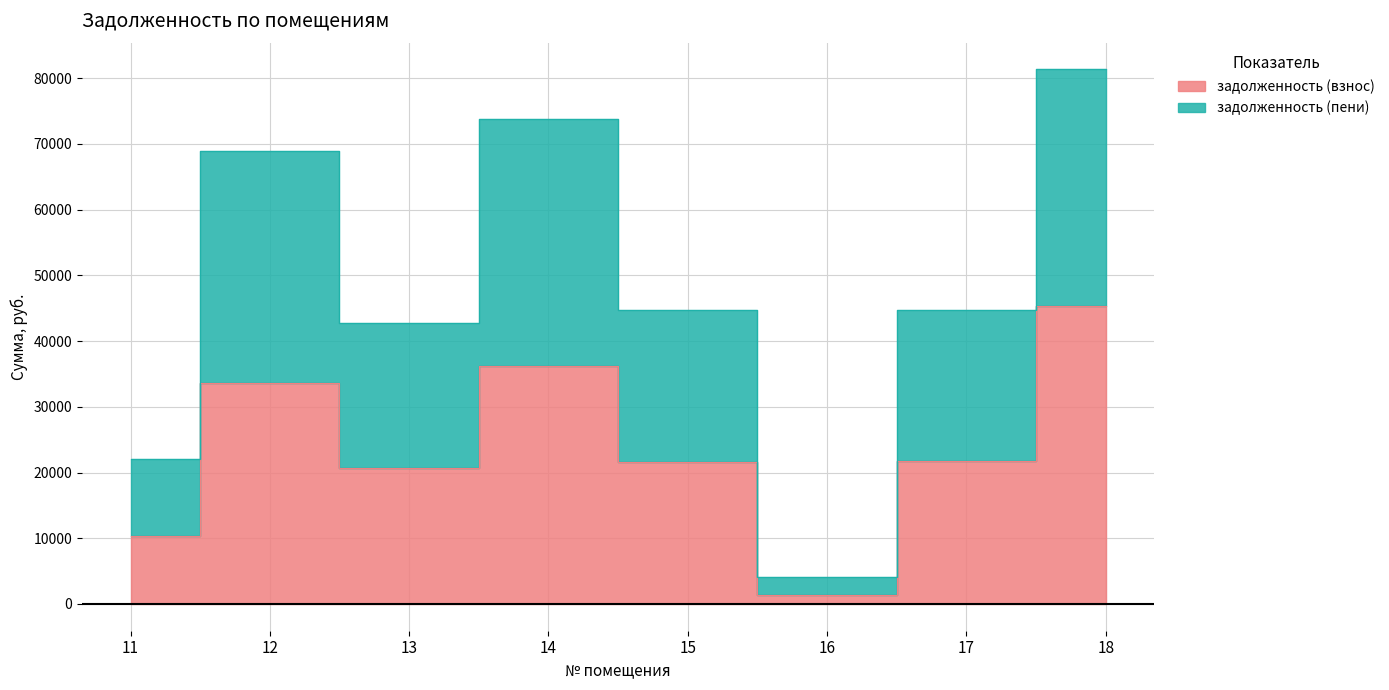

Reading left to right, what are all the values shown in this chart?

задолженность (взнос): 10341.2	33549.1	20679.9	36197.3	21649.4	1315.6	21684.4	45262.1
задолженность (пени): 22076.9	68835.9	42809.4	73793.8	44717.2	4049.6	44770.5	81323.8